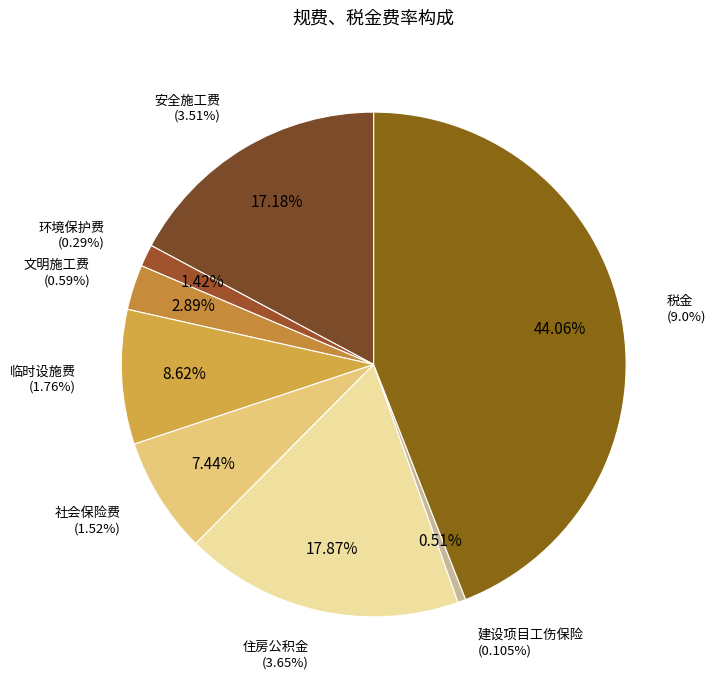

To the nearest percent, what portion does 税金 represent?

44%